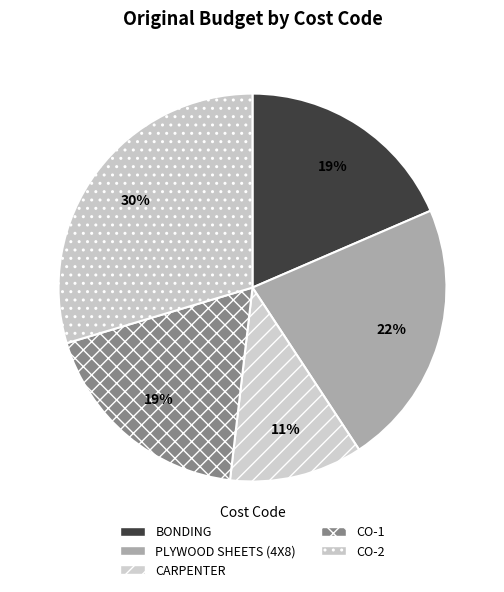

To the nearest percent, what percentage of the pie is CO-2?

30%